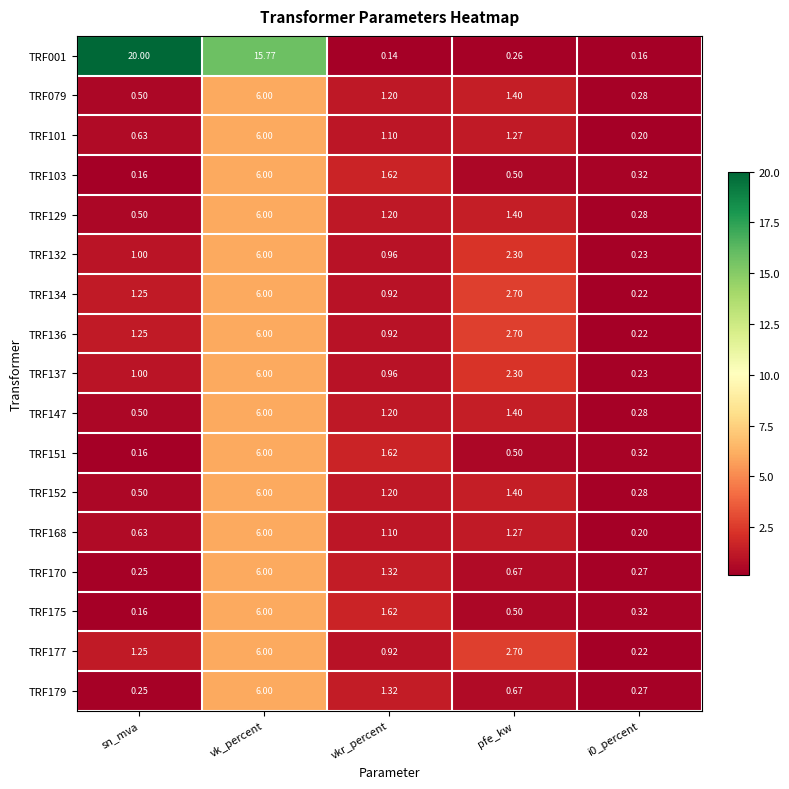

Which series has the largest total across all categories?

TRF001